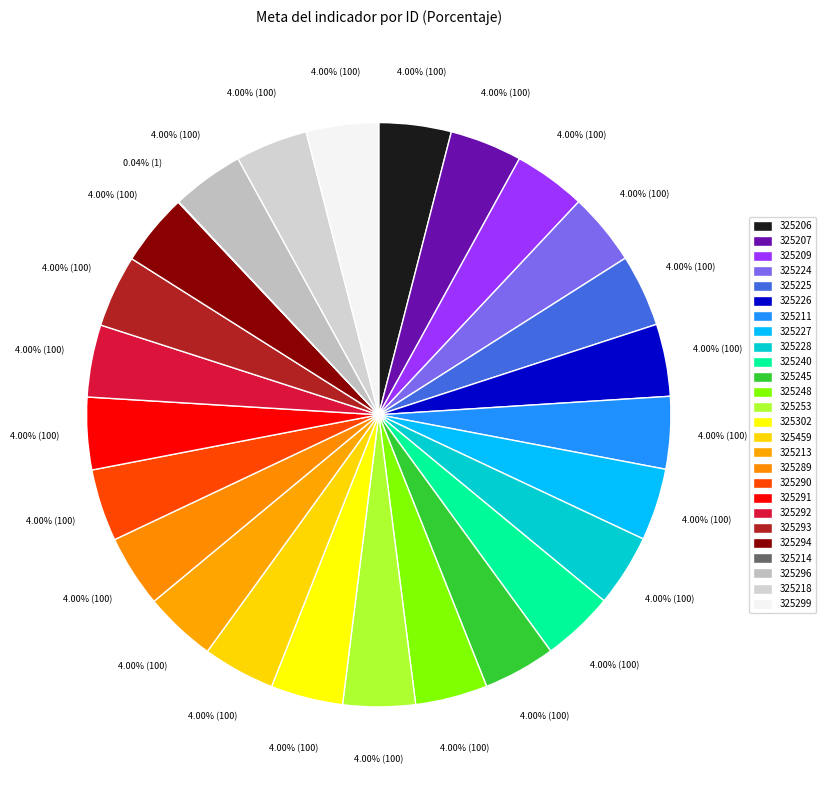

Combined, what portion of the pie is 325292 and 325240?

8.0%